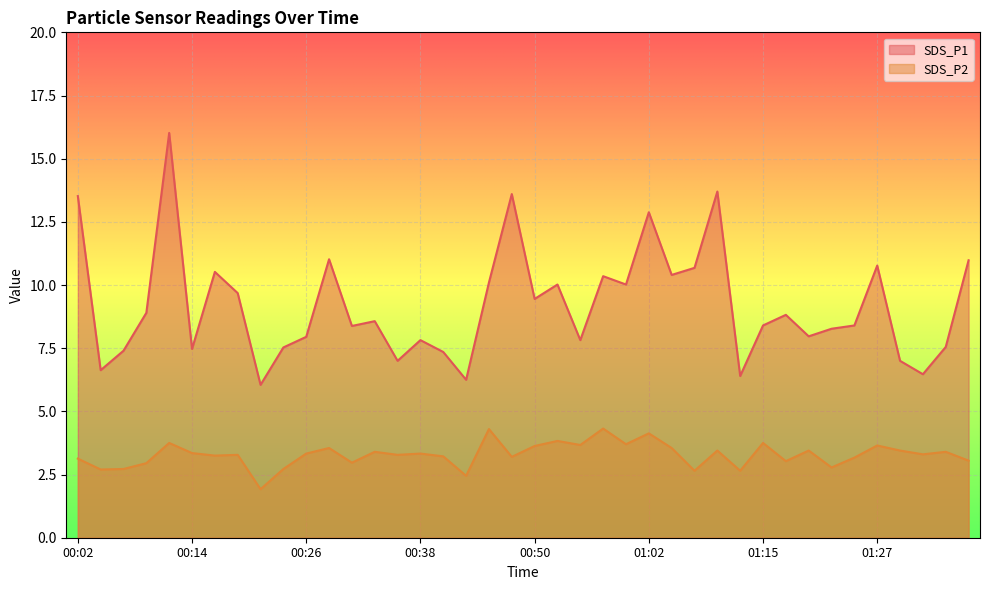

What is the sum of all SDS_P2 values?

131.4